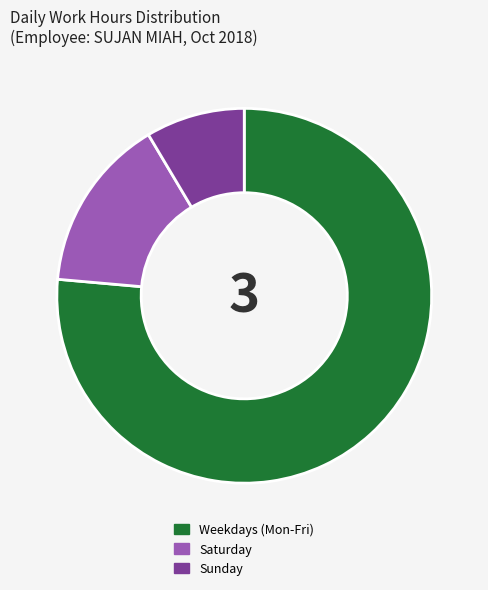

Approximately how many times larger is the value at Weekdays (Mon-Fri) compared to Saturday?

5.1